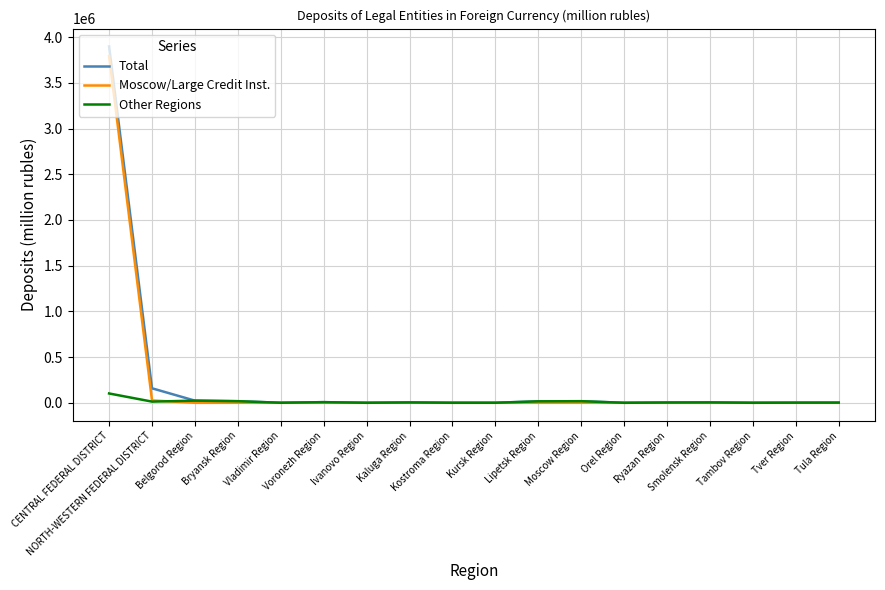

What is the highest value of the Total series?

3898227